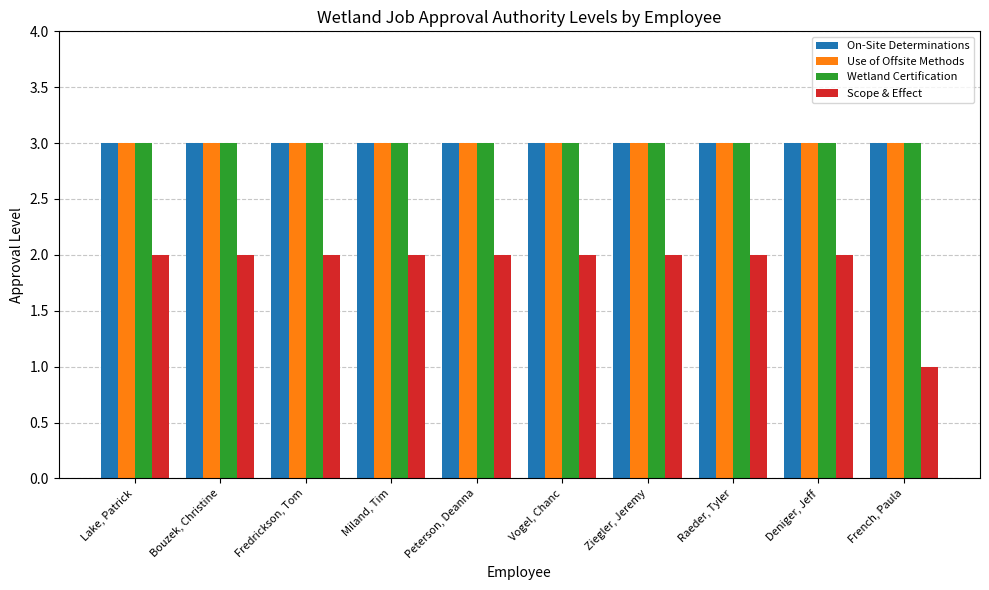

What is the total value across all series at Deniger, Jeff?

11